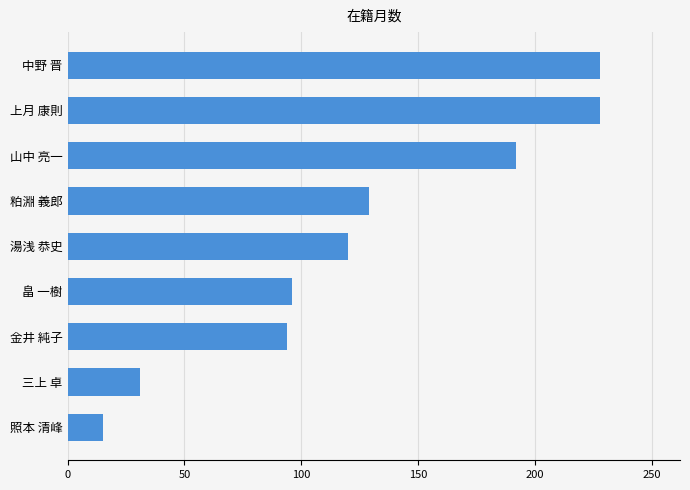

What is the change in value from 上月 康則 to 粕淵 義郎?

-99